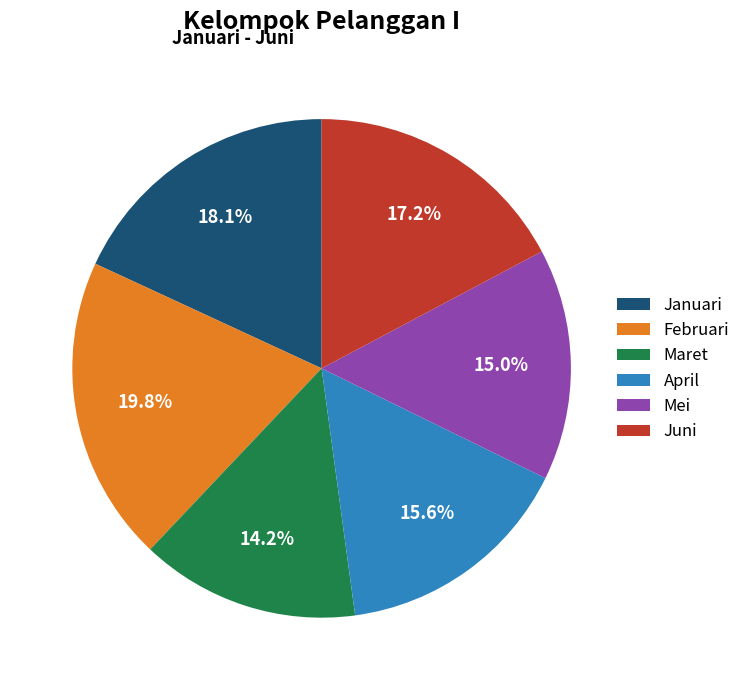

How many segments does this pie chart have?

6